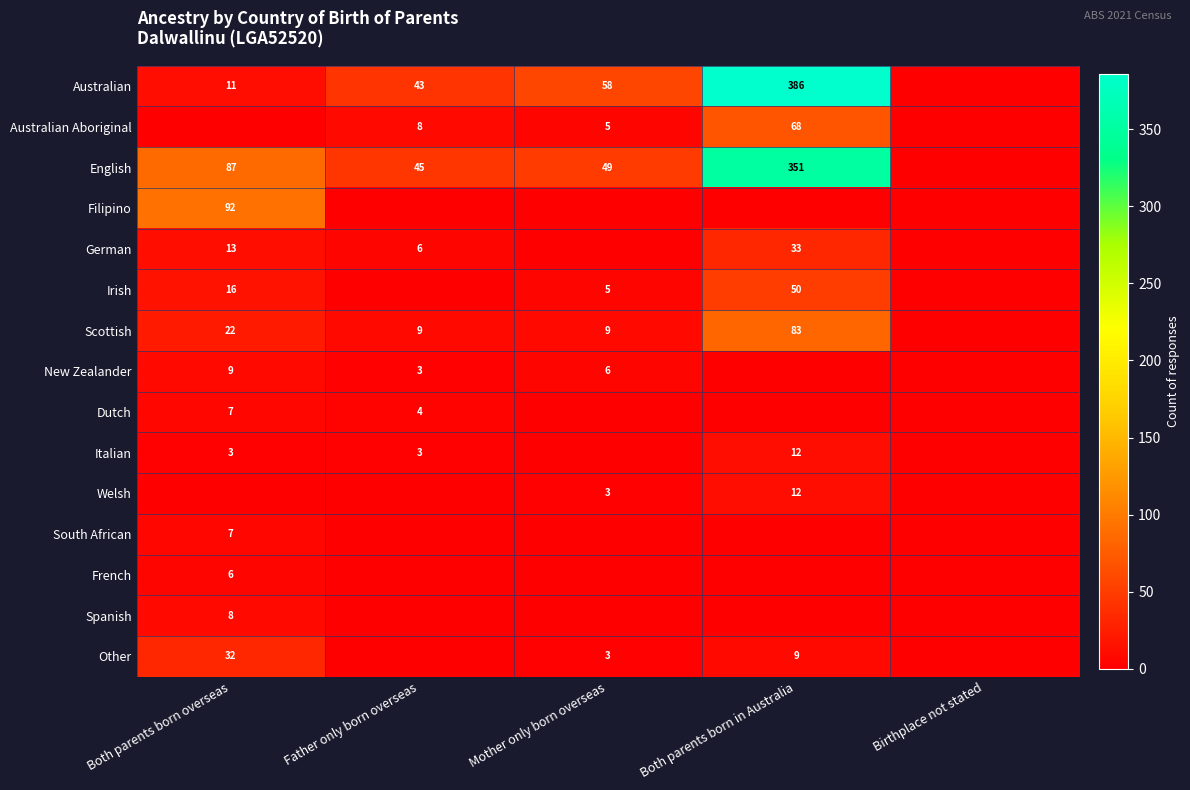

What is the sum of the Other values at Mother only born overseas and Both parents born in Australia?

12